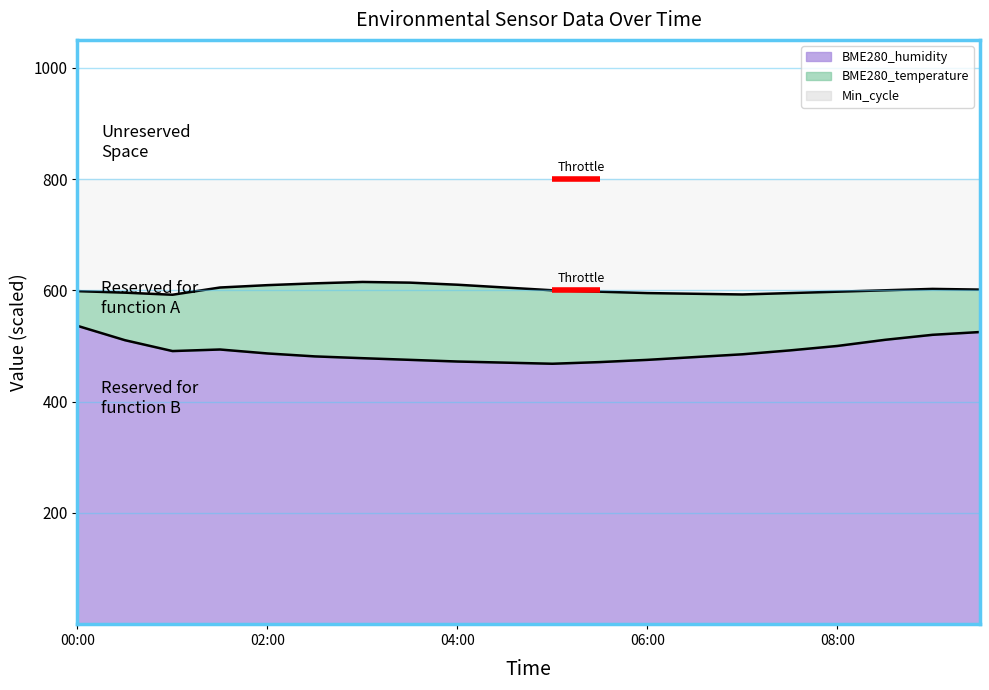

True or false: BME280_humidity has a value of 133.0 at 05:00.

False